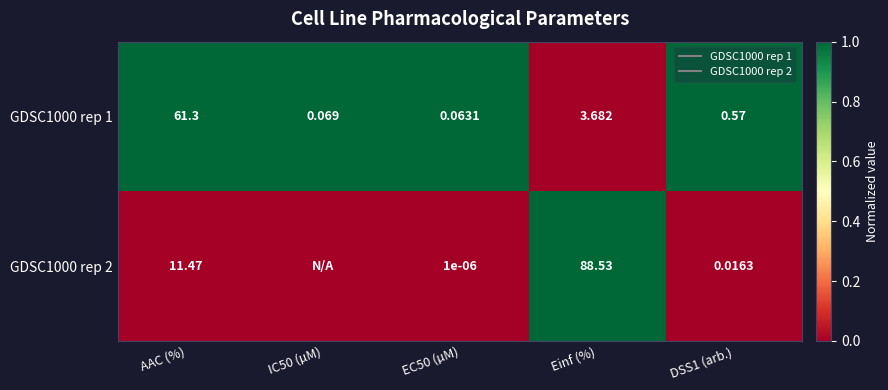

Rank the series by their average value, from lowest to highest.

GDSC1000 rep 2, GDSC1000 rep 1